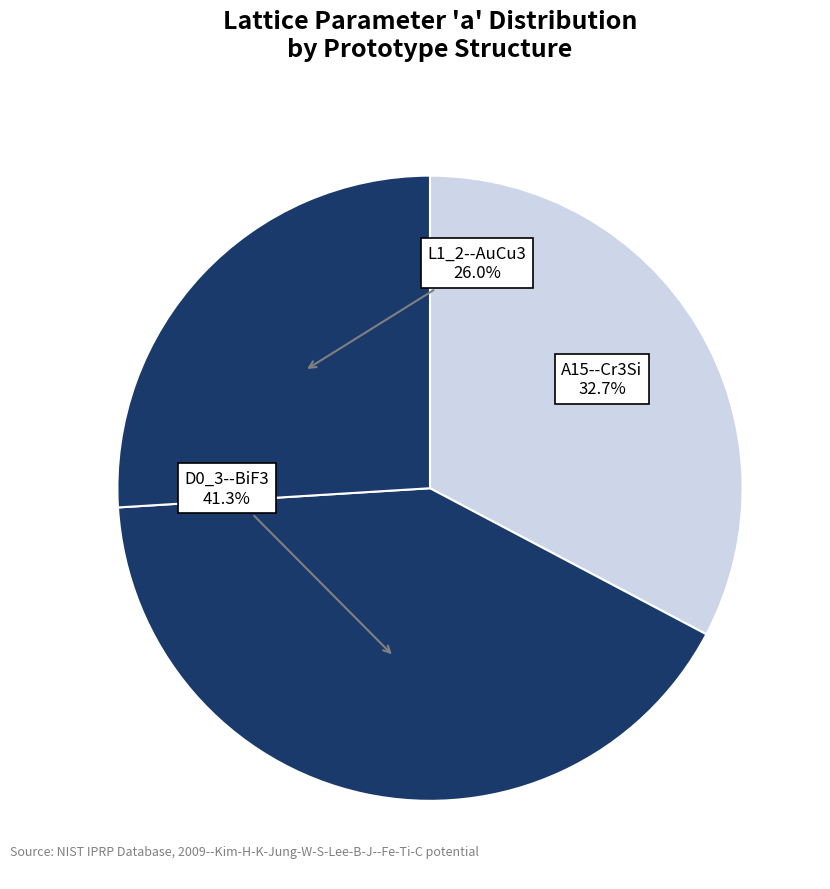

How many segments does this pie chart have?

3